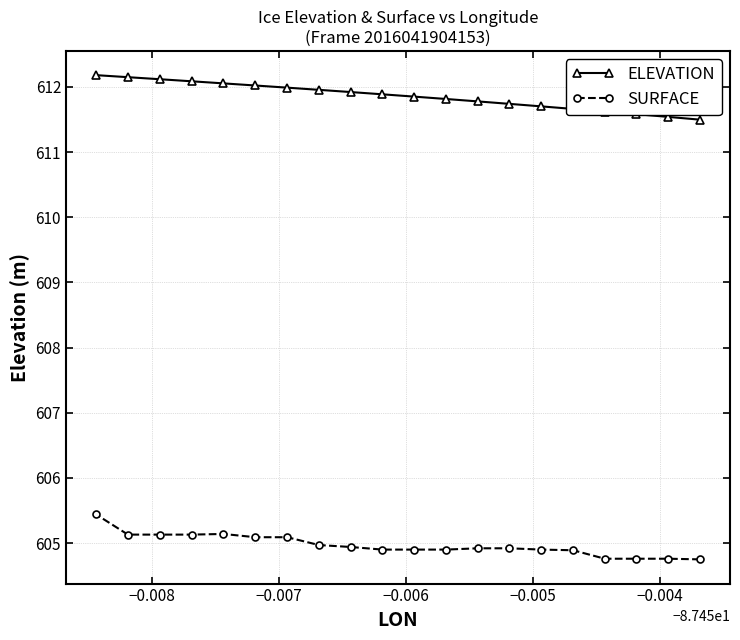

Does the chart have visible grid lines?

Yes